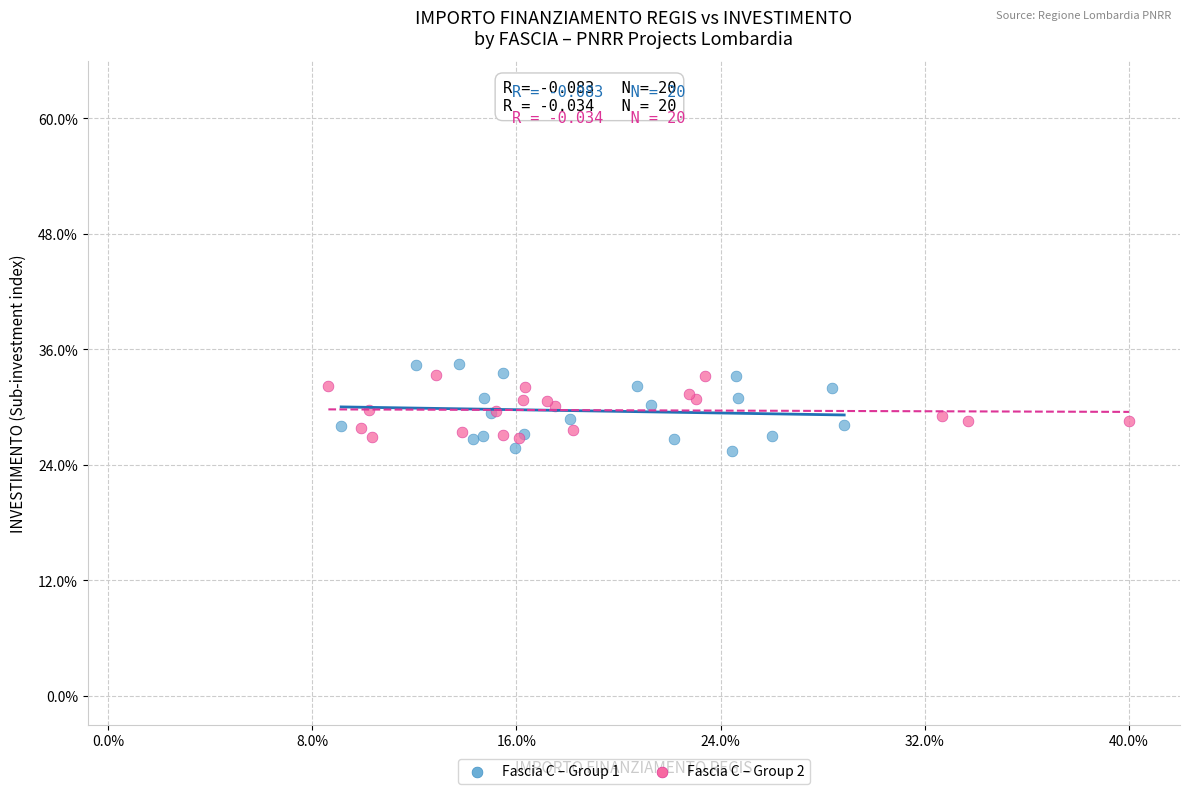

What are all the series names shown in the legend?

Fascia C – Group 1, Fascia C – Group 2